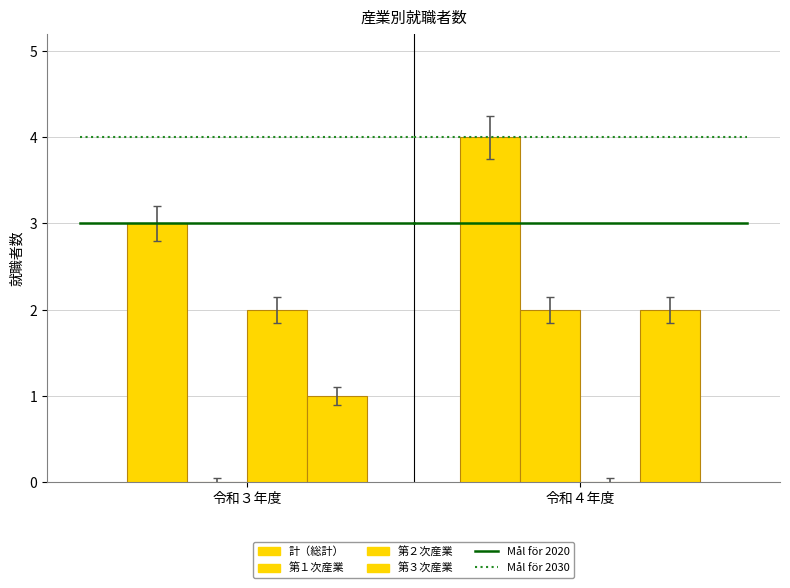

Does the chart contain stacked bars?

No